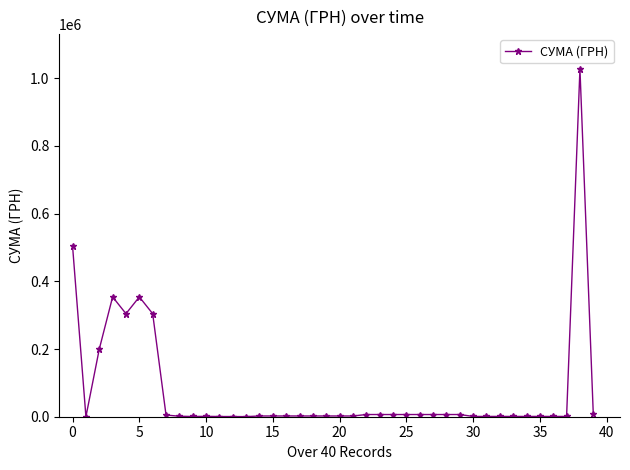

True or false: the data has more than 0 interior local peaks.

True